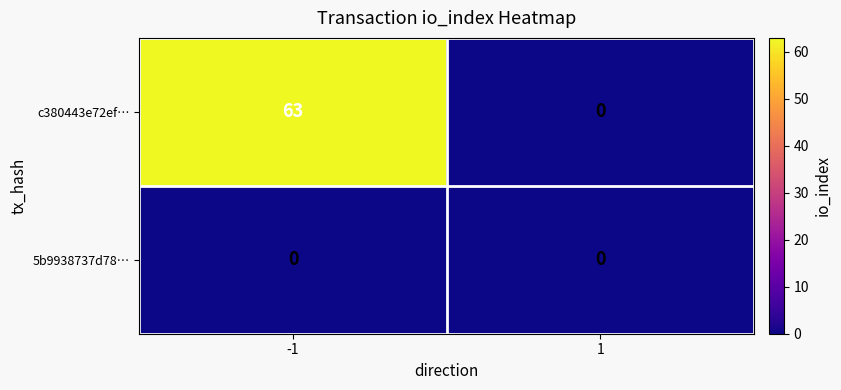

Reading right to left, what are all the values shown in this chart?

c380443e72ef…: 0	63
5b9938737d78…: 0	0